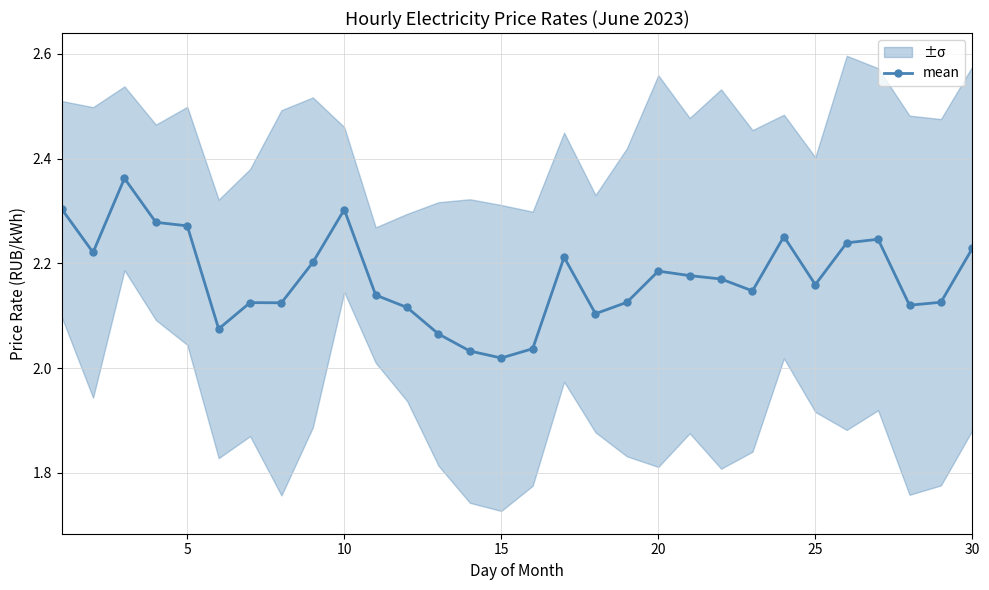

How many data points does each series have?

30